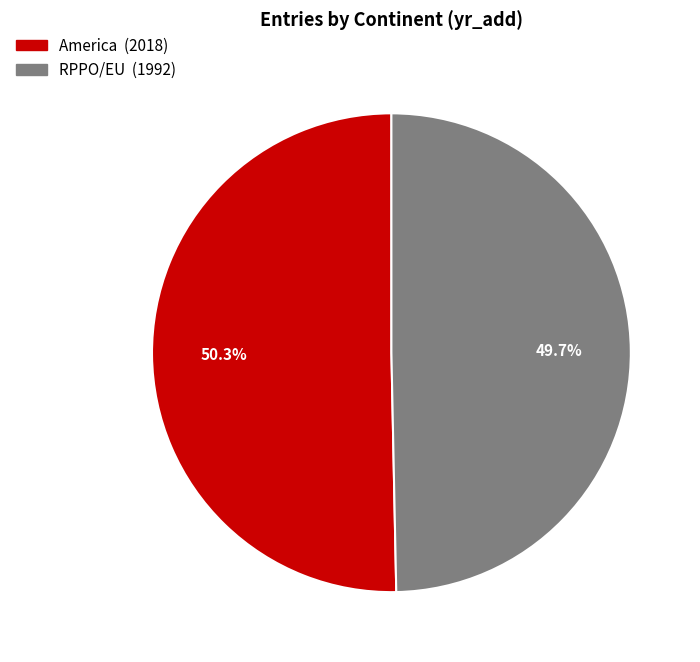

How many slices are in this pie chart?

2